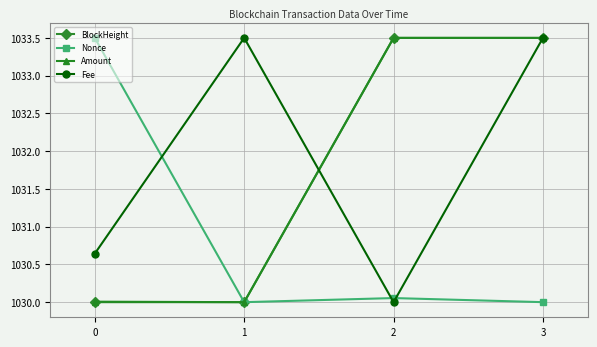

Between which two adjacent categories do Nonce and Fee first intersect?

0 and 1